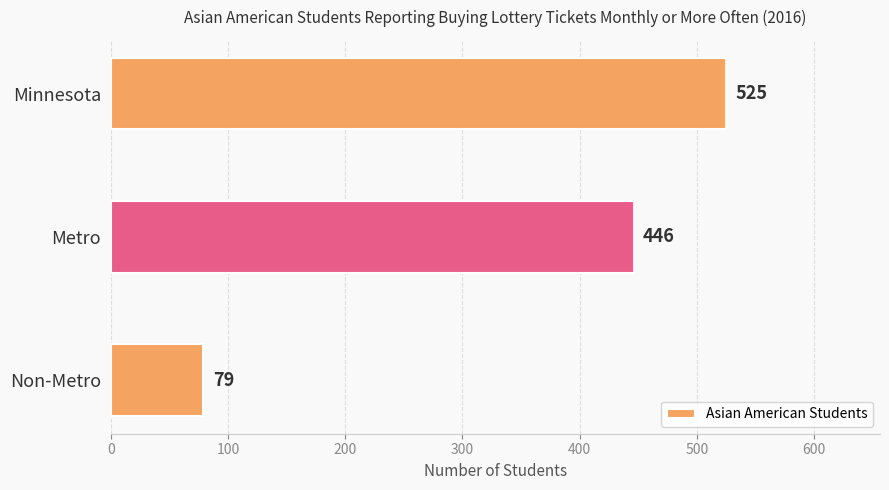

What is the change in value from Minnesota to Non-Metro?

-446